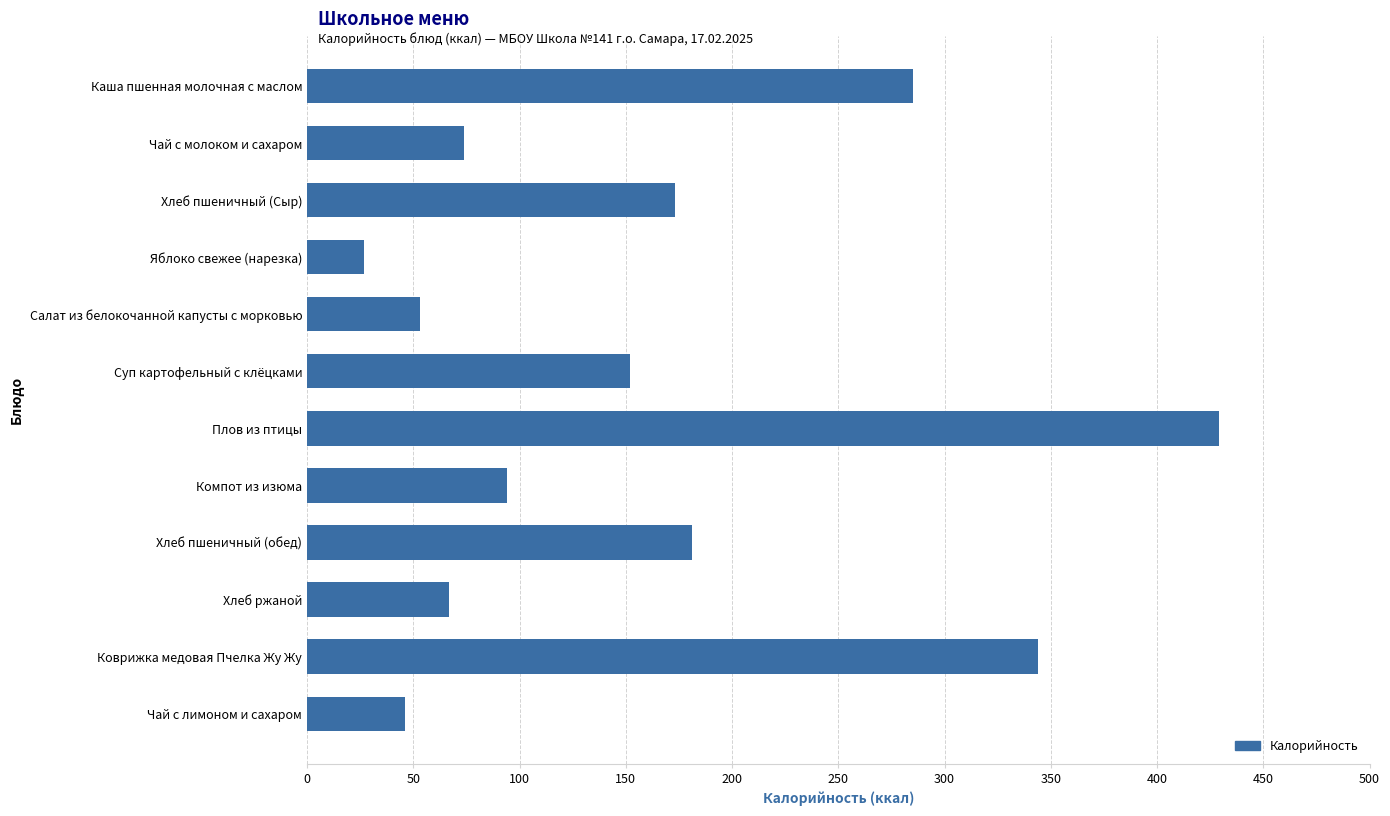

Rank the categories by value from highest to lowest.

Плов из птицы, Коврижка медовая Пчелка Жу Жу, Каша пшенная молочная с маслом, Хлеб пшеничный (обед), Хлеб пшеничный (Сыр), Суп картофельный с клёцками, Компот из изюма, Чай с молоком и сахаром, Хлеб ржаной, Салат из белокочанной капусты с морковью, Чай с лимоном и сахаром, Яблоко свежее (нарезка)